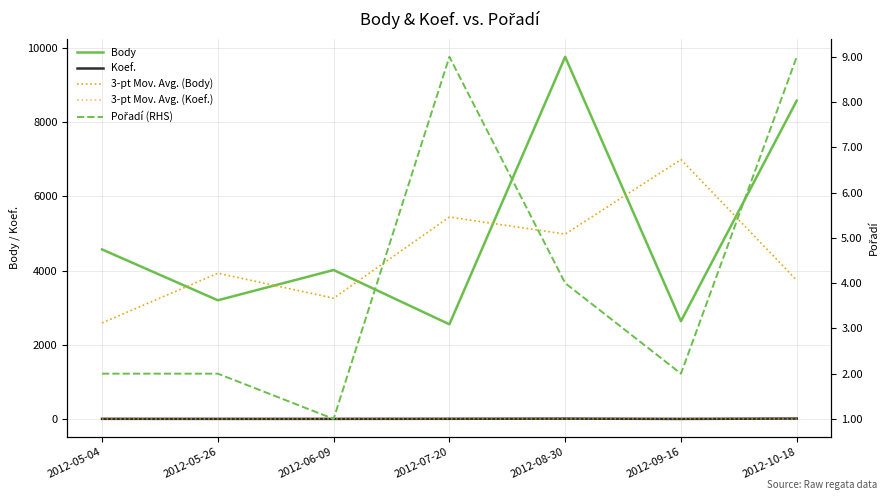

At how many categories does at least one series exceed 6017?

3